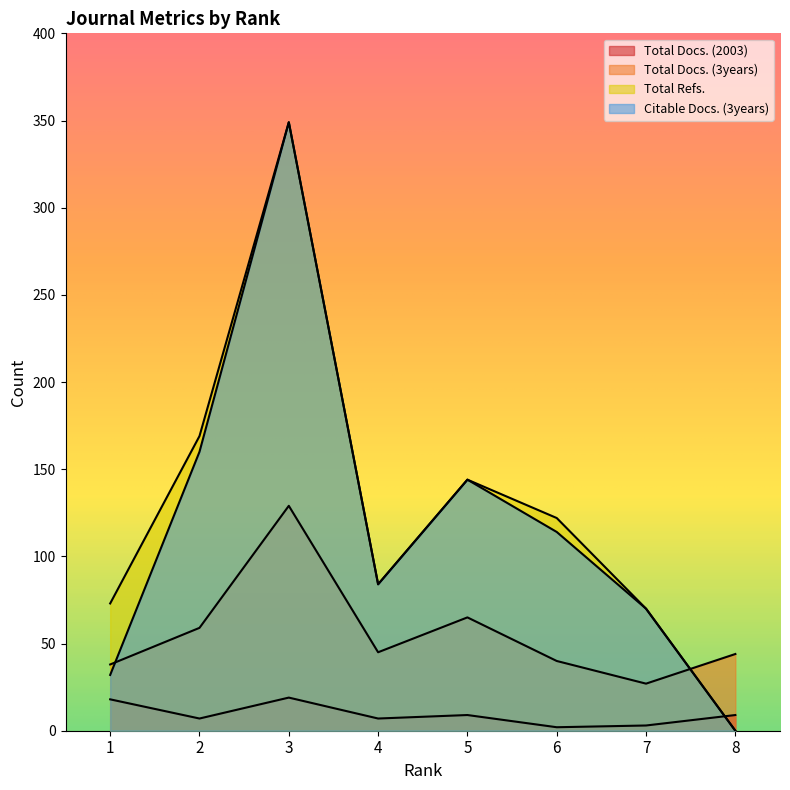

Where is the first local maximum for Total Docs. (3years)?

3